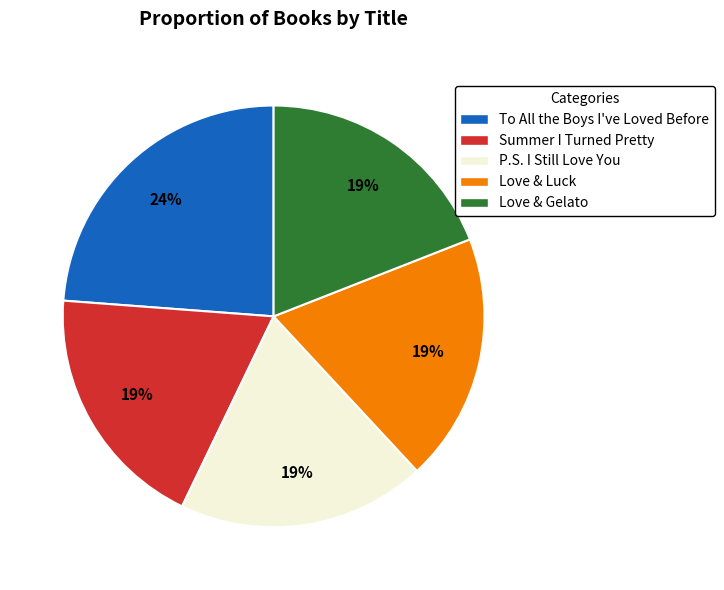

To the nearest percent, what is the combined percentage of Love & Luck and To All the Boys I've Loved Before?

43%